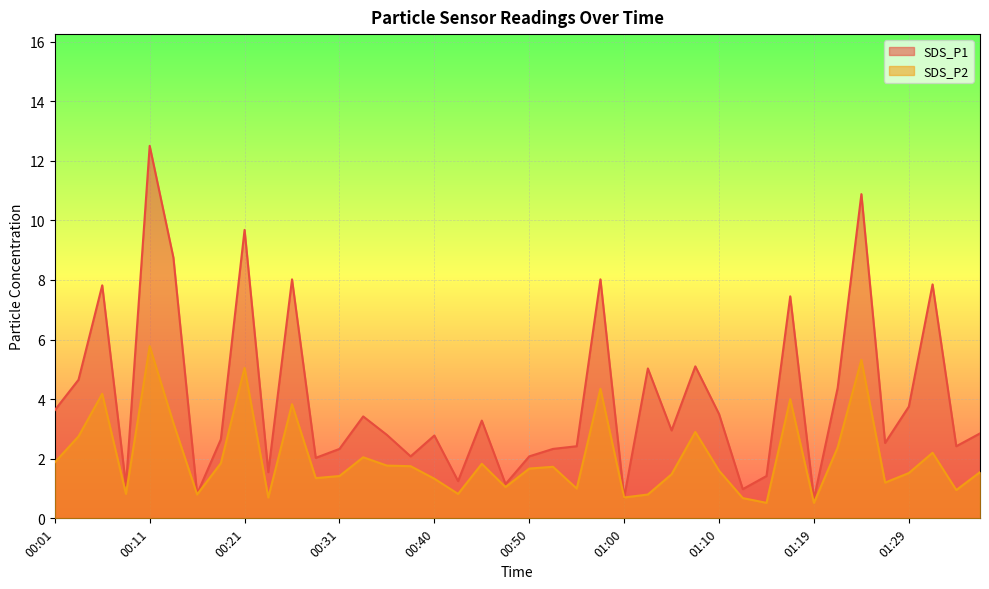

Which has a higher value, 01:36 or 00:14?

00:14